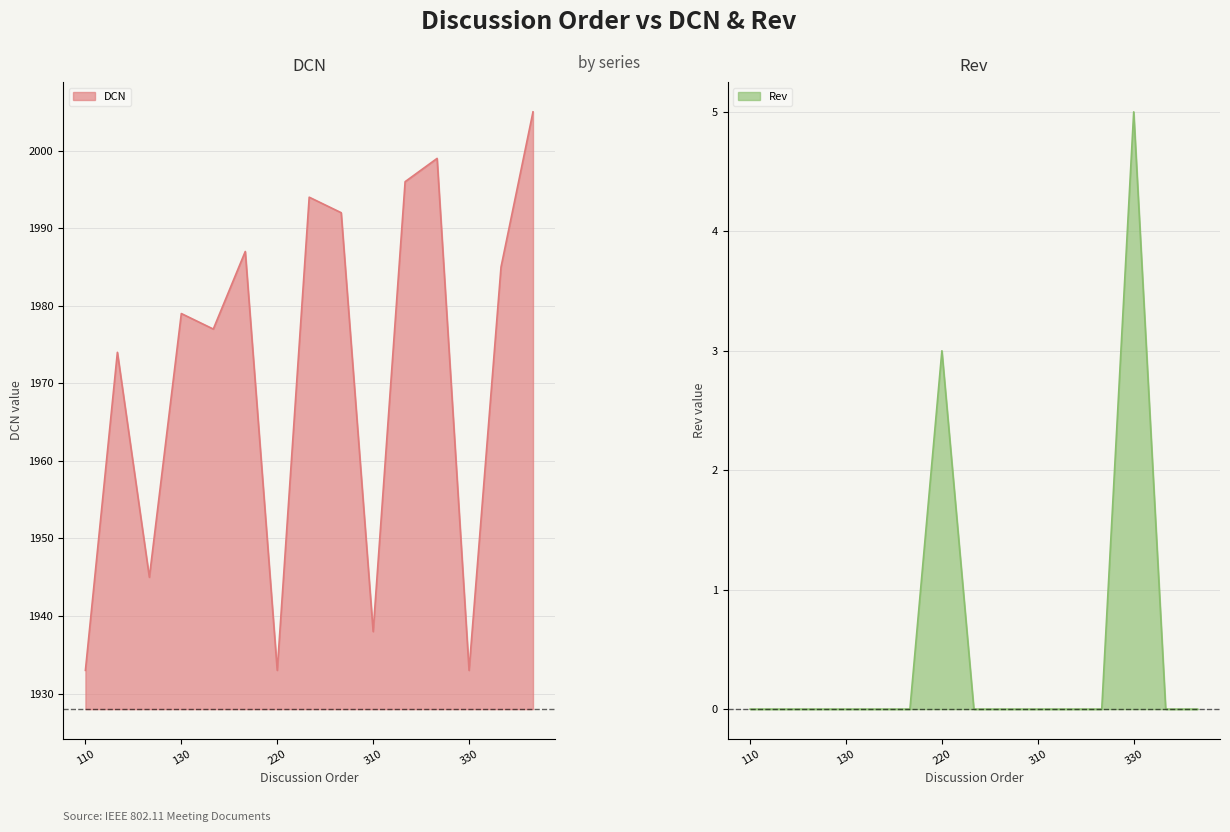

At which label does Rev reach its minimum?

110